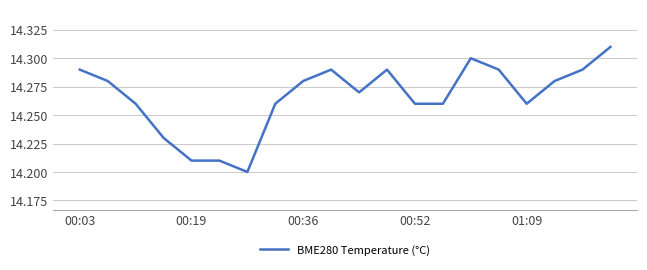

How many points are higher than both their immediate neighbors (excluding endpoints)?

3